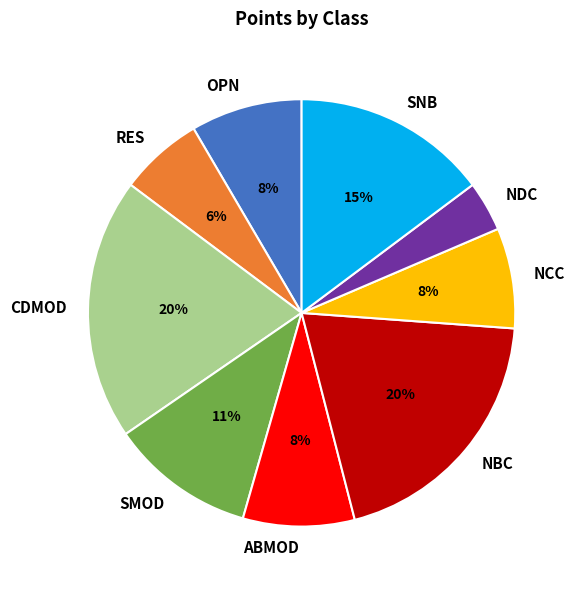

What is the smallest slice in the pie chart?

NDC